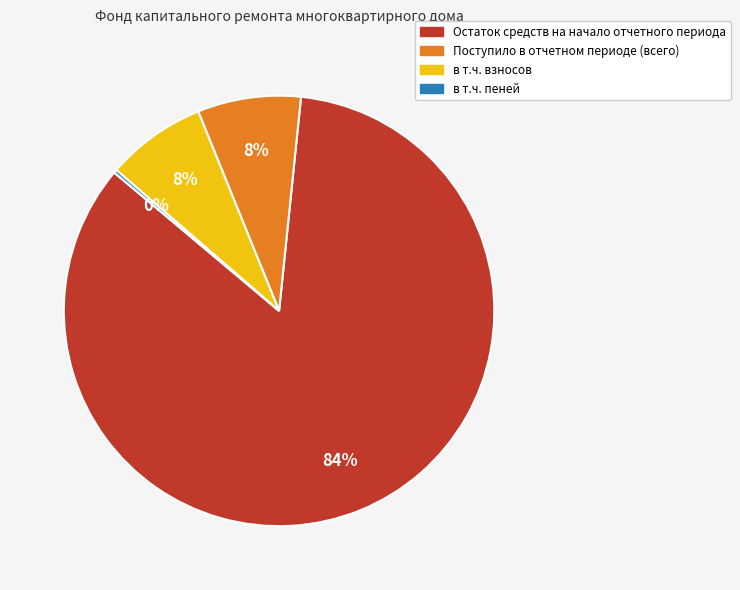

Is there a majority slice in this chart?

Yes